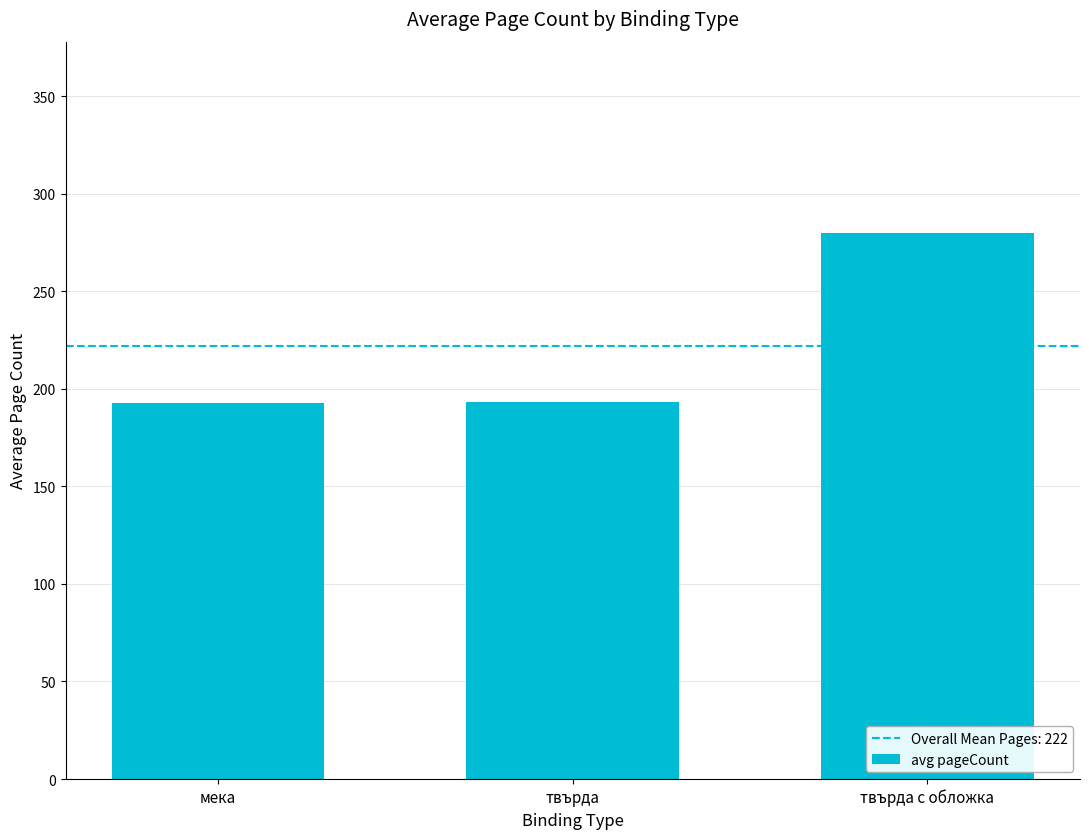

What is the greatest value displayed?

280.0